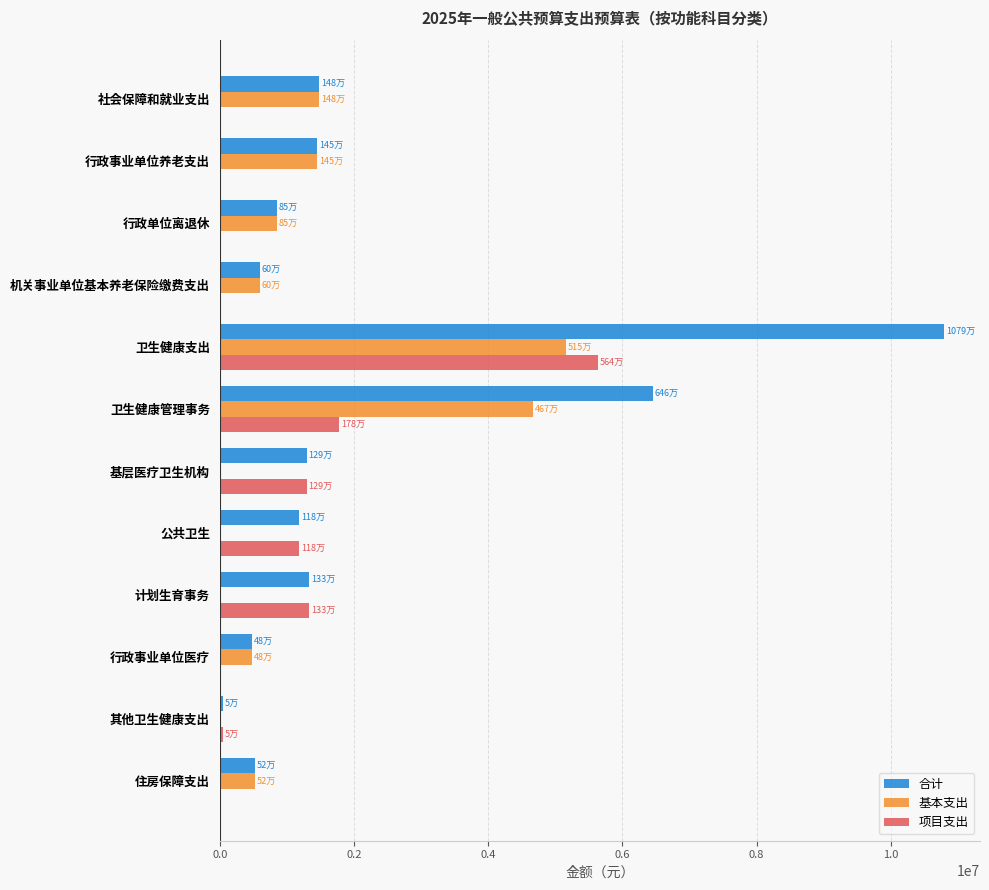

The 基本支出 series shows 1450241.7 at 行政事业单位养老支出. True or false?

True